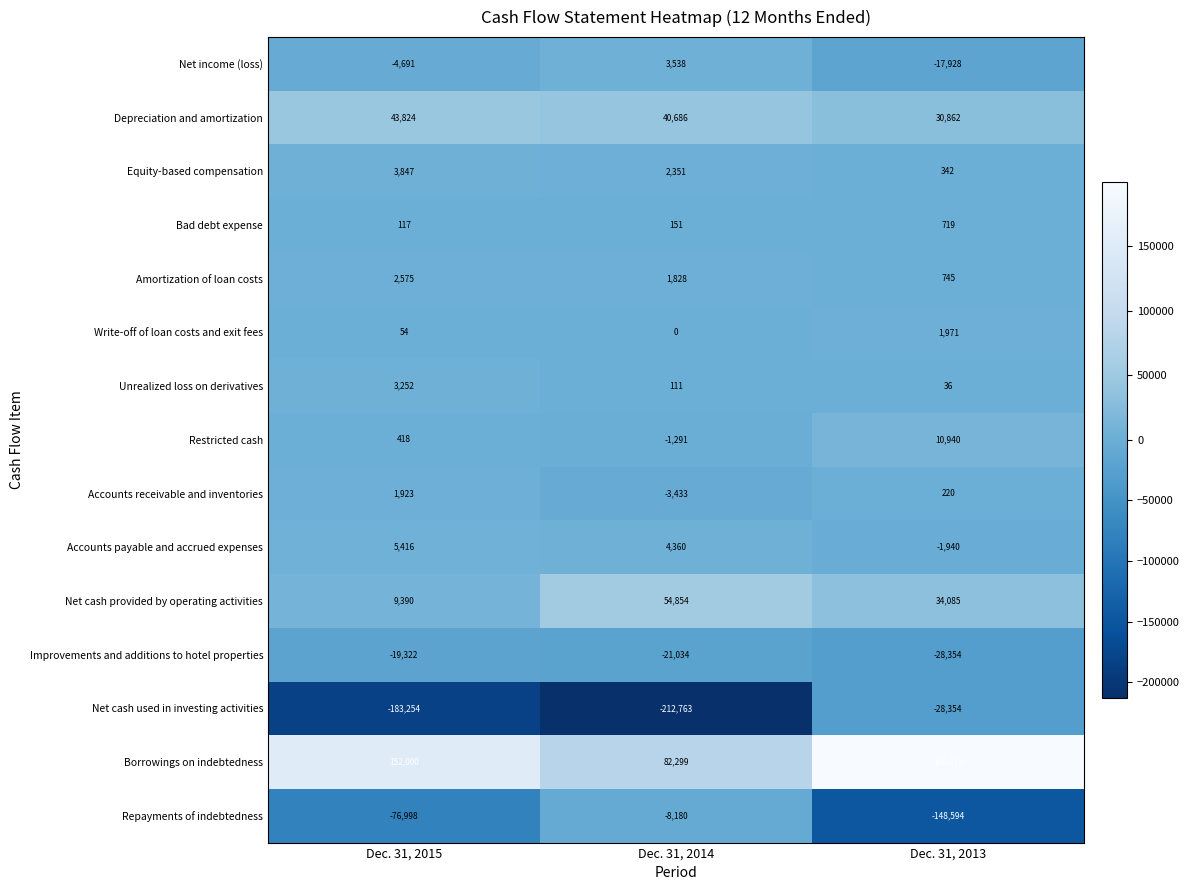

At which category is the sum across all series the highest?

Dec. 31, 2013